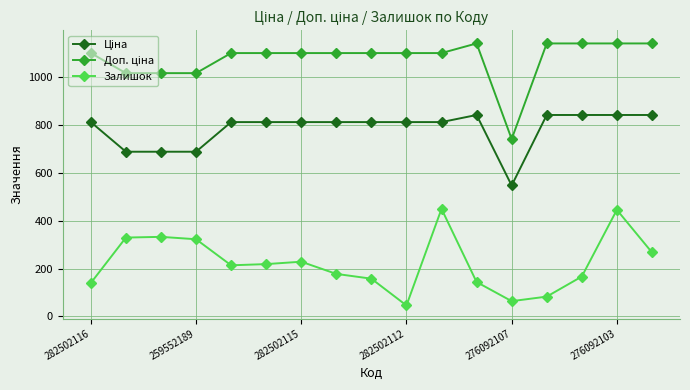

True or false: Залишок has more than 2 interior local peaks.

True